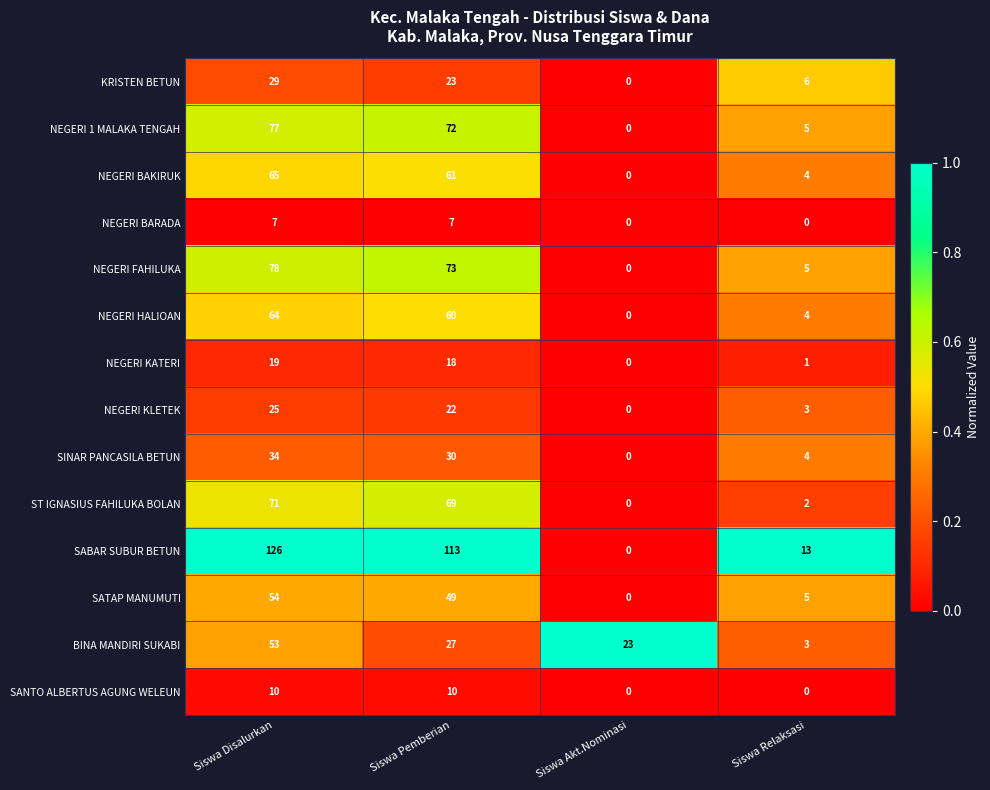

Rank the series at Siswa Disalurkan from lowest to highest value.

NEGERI BARADA, SANTO ALBERTUS AGUNG WELEUN, NEGERI KATERI, NEGERI KLETEK, KRISTEN BETUN, SINAR PANCASILA BETUN, BINA MANDIRI SUKABI, SATAP MANUMUTI, NEGERI HALIOAN, NEGERI BAKIRUK, ST IGNASIUS FAHILUKA BOLAN, NEGERI 1 MALAKA TENGAH, NEGERI FAHILUKA, SABAR SUBUR BETUN